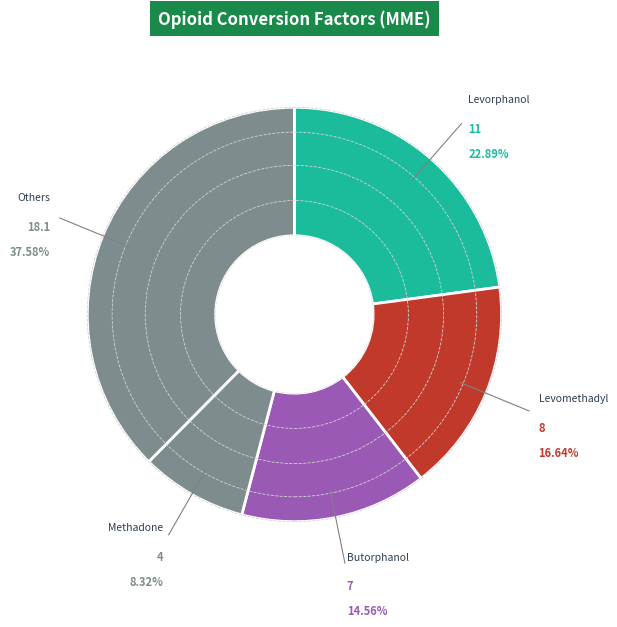

Is there any slice that represents more than half of the pie?

No